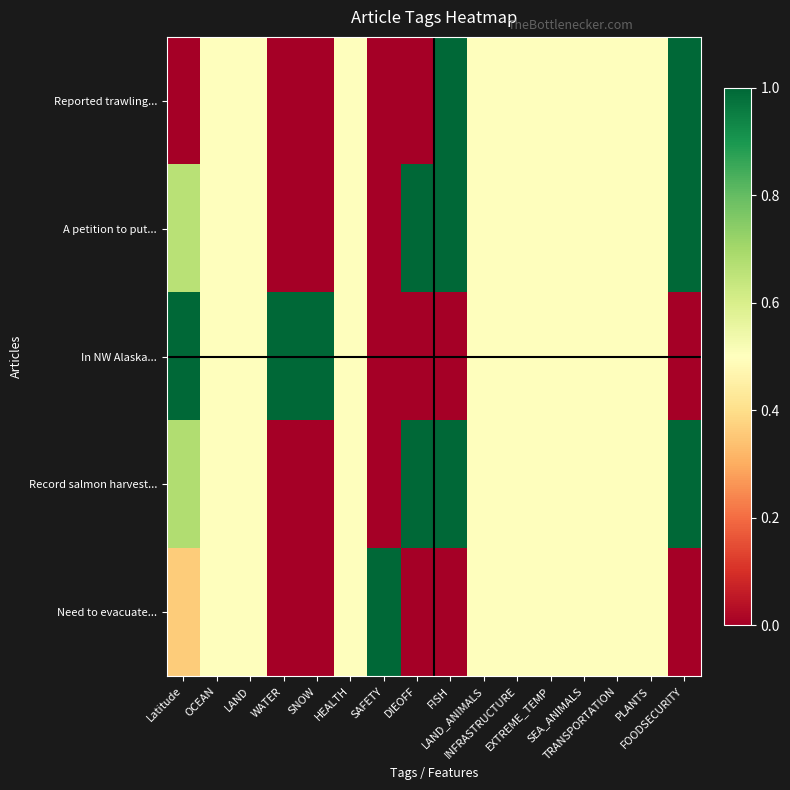

Rank the series at SEA_ANIMALS from lowest to highest value.

Reported trawling..., A petition to put..., In NW Alaska..., Record salmon harvest..., Need to evacuate...